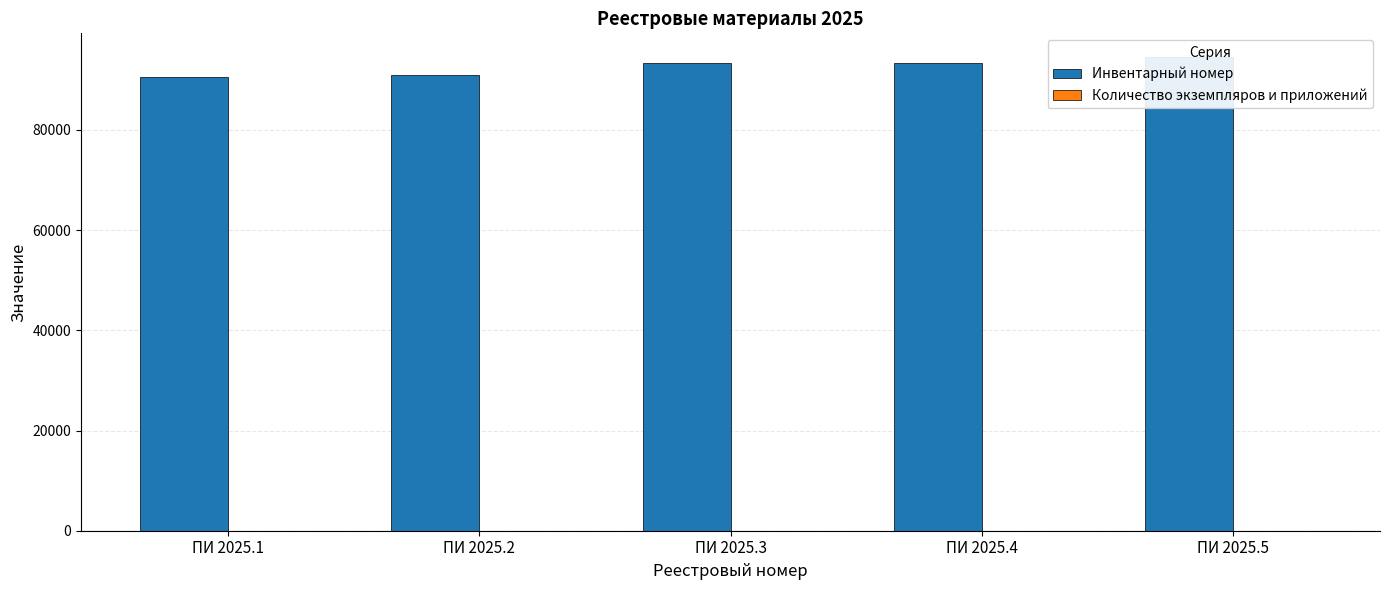

Rank the series by their average value, from highest to lowest.

Инвентарный номер, Количество экземпляров и приложений